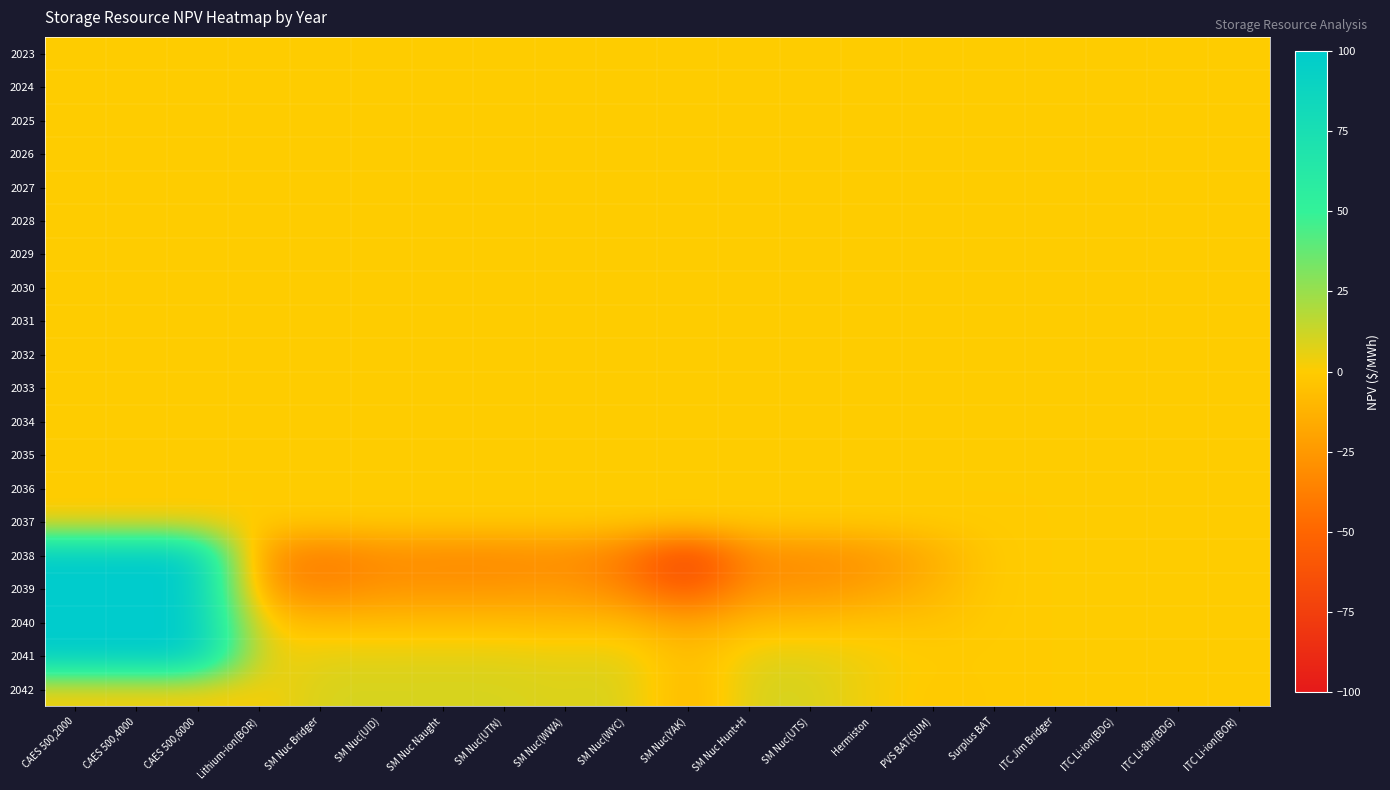

What is the minimum value shown in the chart?

-76.0